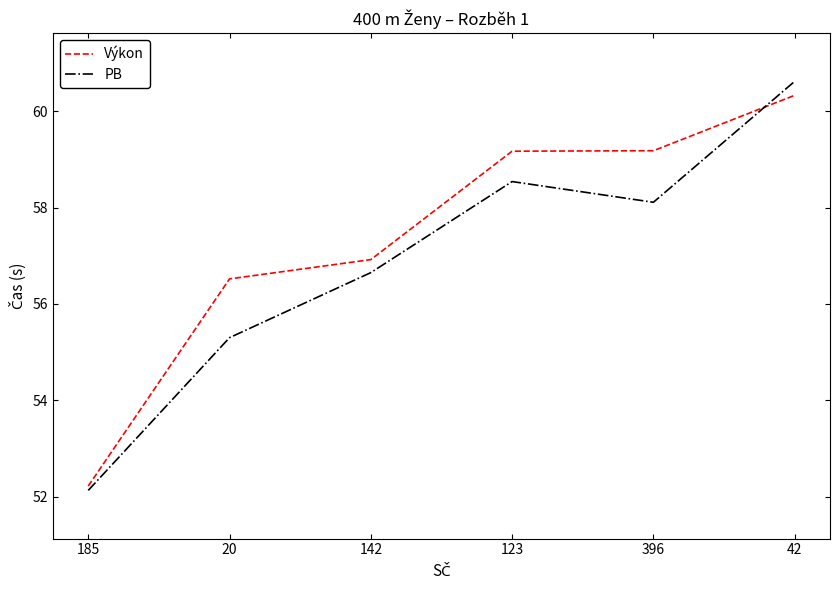

In PB, how many points are higher than both neighbors (excluding endpoints)?

1